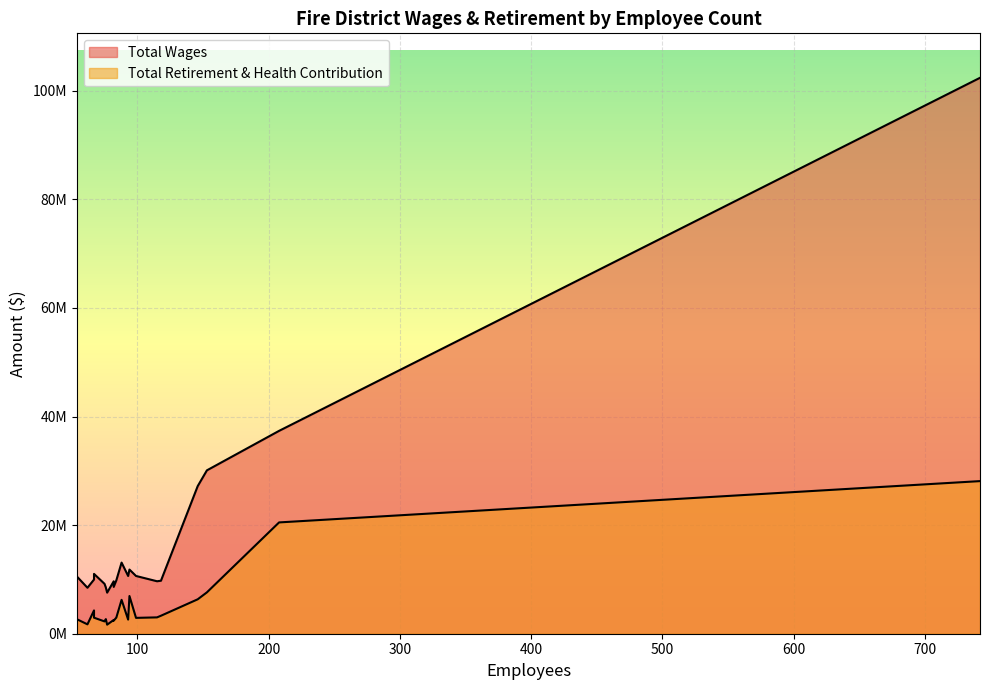

Reading left to right, extract all data points from this chart.

Total Wages: 742=102390295.0	208=37365985.0	153=30090455.0	146=27186312.0	88=13099026.0	94=11817082.0	67=11019620.5	99=10636634.0	93=10635174.0	54=10528531.0	67=9977606.0	84=9831680.0	118=9759611.0	115=9664419.0	82=9657450.0	75=9188094.0	82=8622601.0	76=8520595.0	62=8465916.0	77=7569444.0
Total Retirement & Health Contribution: 742=28107784.0	208=20501235.0	153=7618228.0	146=6339530.0	88=6240788.0	94=6949740.0	67=2954302.0	99=2919502.0	93=2599480.0	54=2667071.0	67=4292729.0	84=2972245.0	118=3312490.0	115=3009976.0	82=2529877.0	75=2267036.0	82=2403596.0	76=2689731.0	62=1728140.0	77=1670162.0